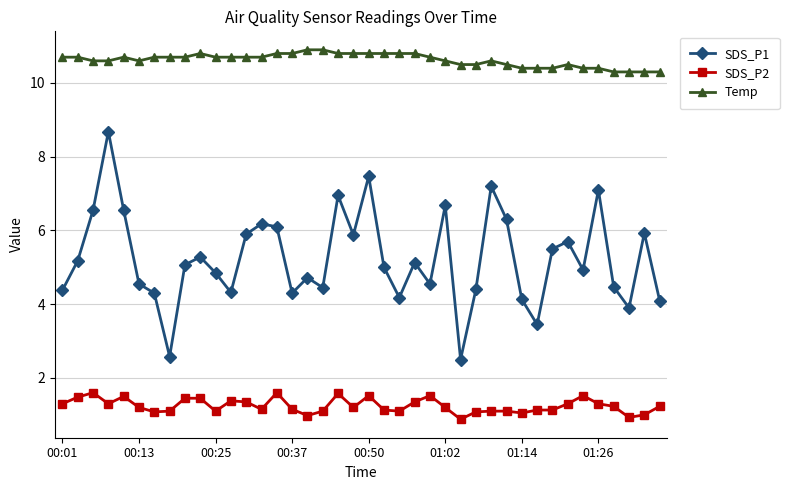

Rank the series by their average value, from lowest to highest.

SDS_P2, SDS_P1, Temp